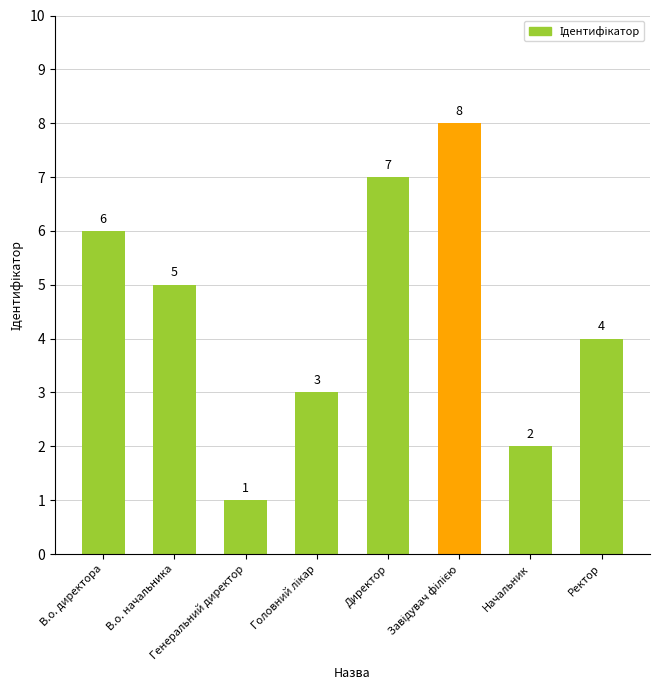

Reading left to right, what are all the values shown in this chart?

6	5	1	3	7	8	2	4